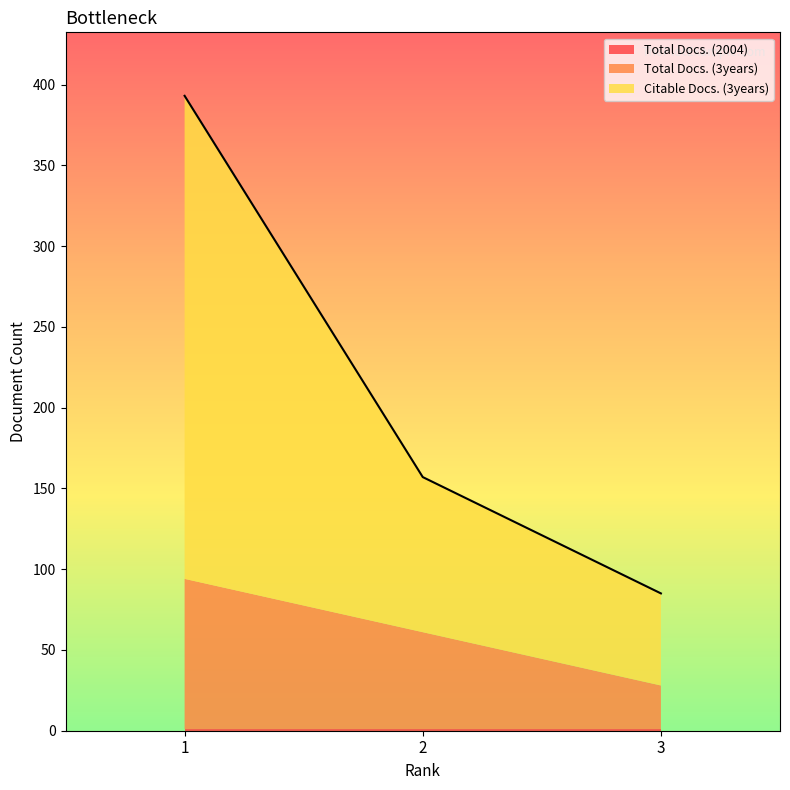

The value of Total Docs. (3years) at 1 is 93. True or false?

True